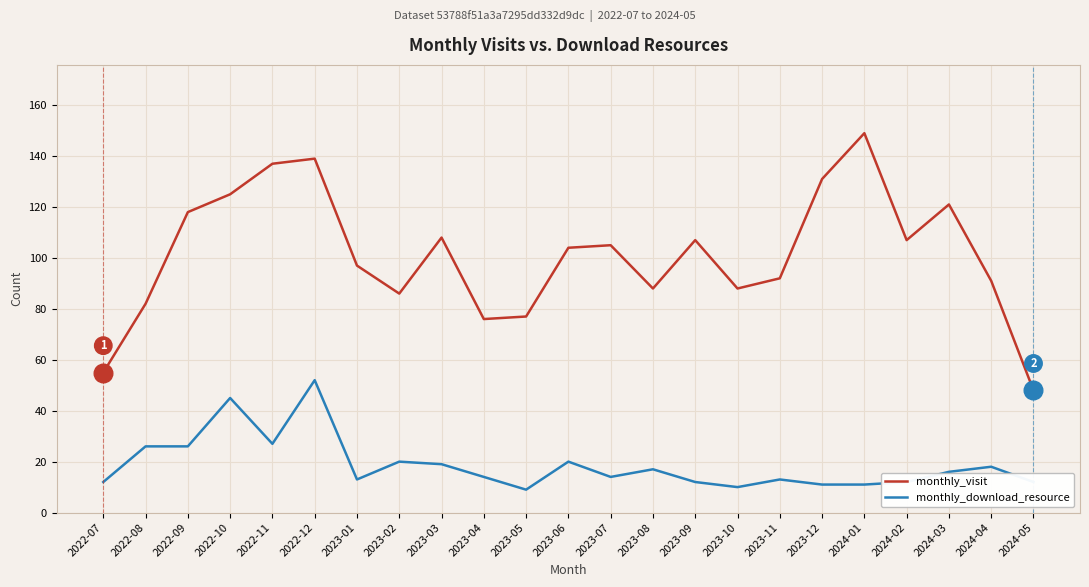

What is the total value across all series at 2023-03?

127